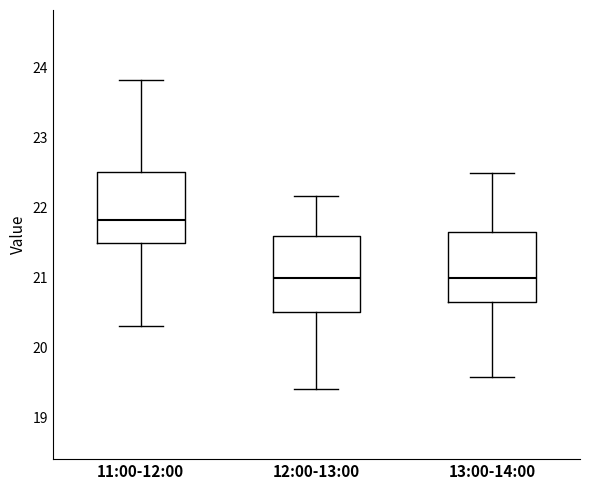

Reading left to right, read every box against the y-axis: the position of its median line, the range the box covers, and the ends of its whiskers. The values are not printed on the chart, so give them approximately, as read against the axis.

11:00-12:00: median 21.8, box 21.5 to 22.5, whiskers 20.3 to 23.8
12:00-13:00: median 21.0, box 20.5 to 21.6, whiskers 19.4 to 22.2
13:00-14:00: median 21.0, box 20.7 to 21.7, whiskers 19.6 to 22.5